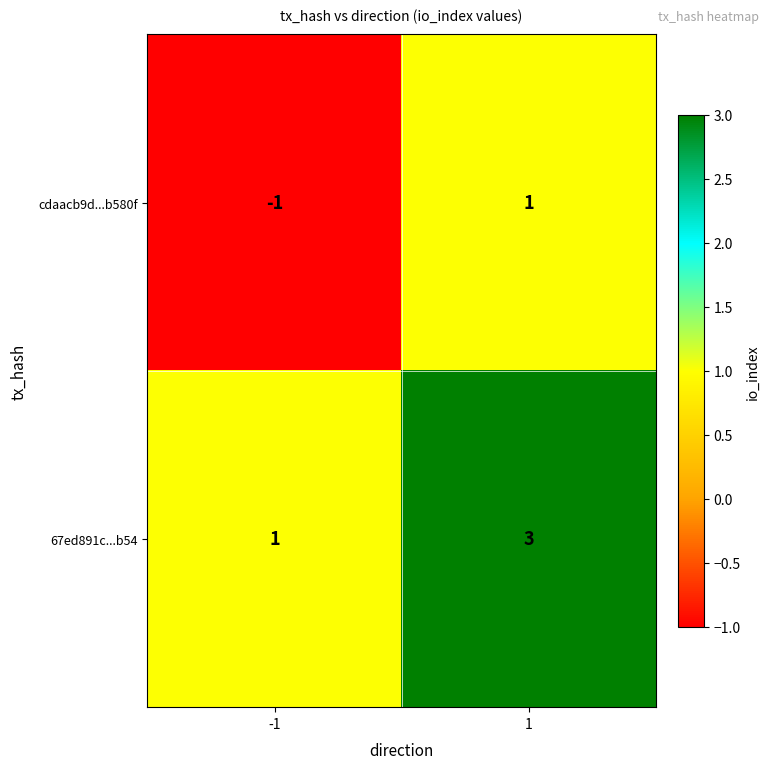

How many values in cdaacb9d...b580f are above zero?

1